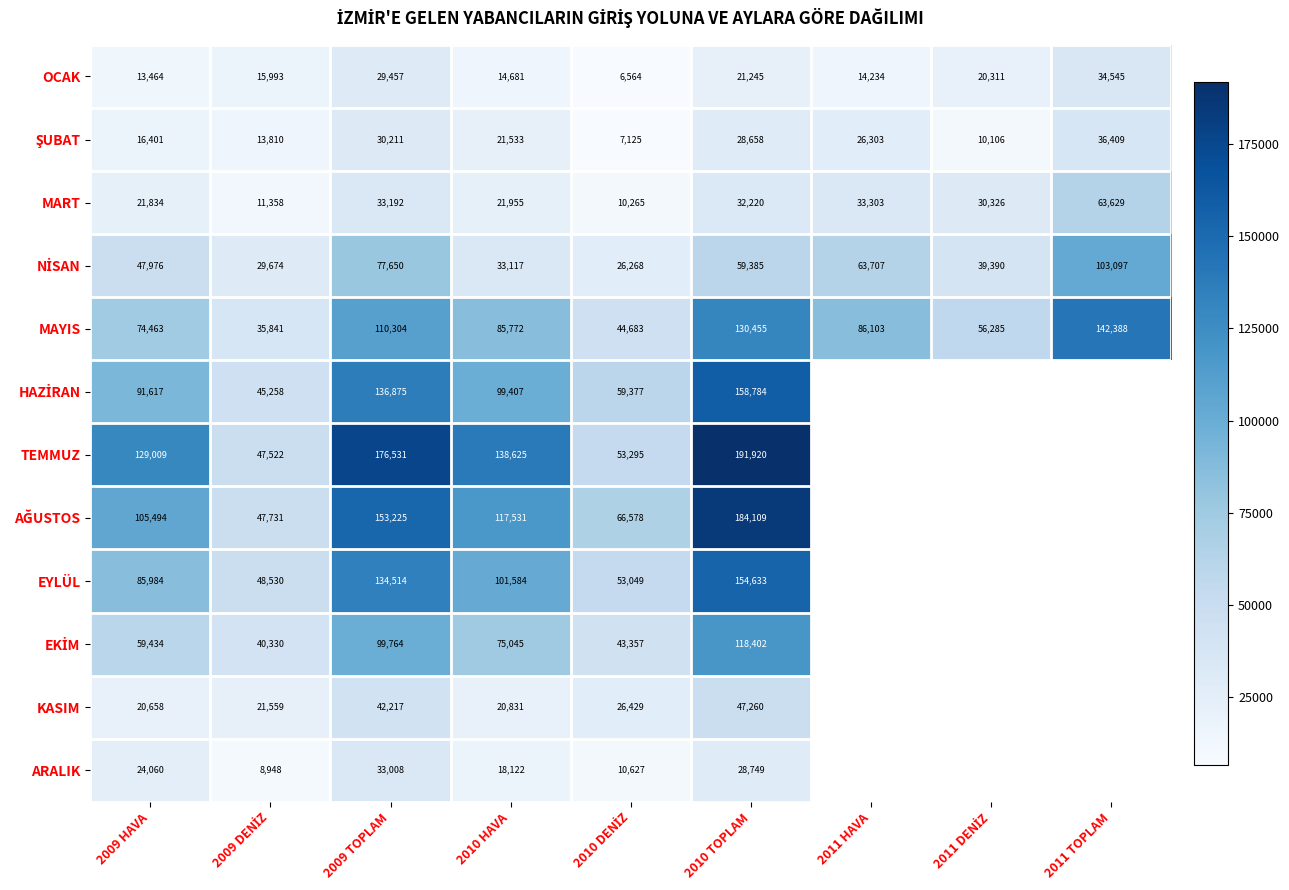

What is the sum of all OCAK values?

170494